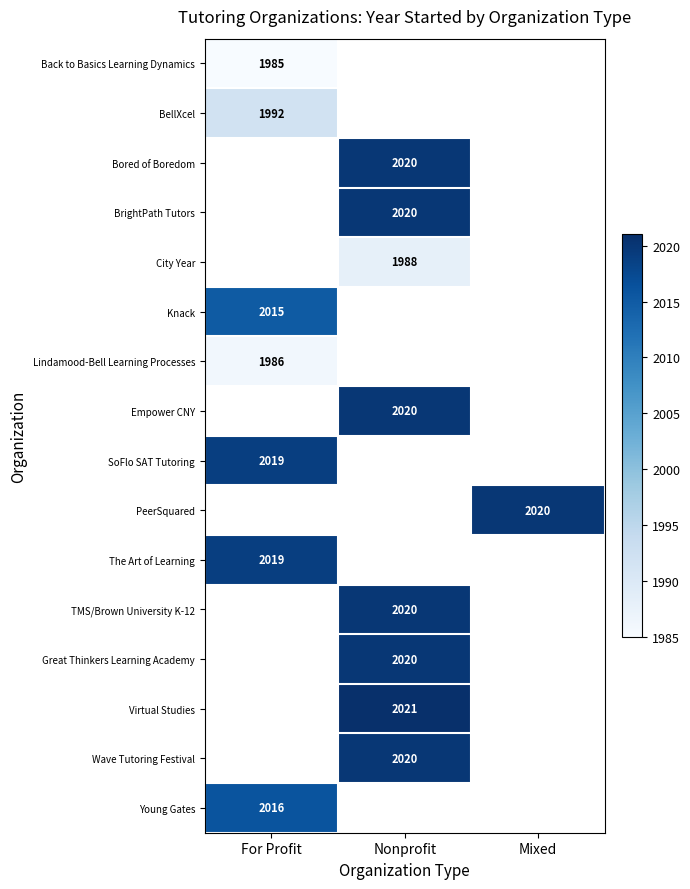

Is the value of SoFlo SAT Tutoring at For Profit greater than the value of Young Gates at For Profit?

Yes